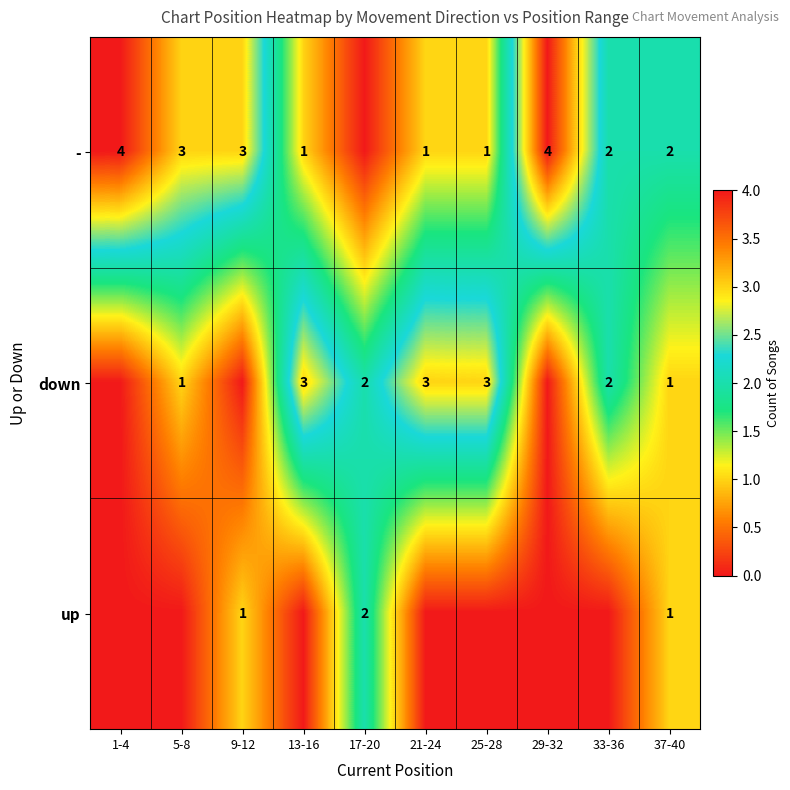

Is the value of - at 1-4 greater than the value of up at 9-12?

Yes